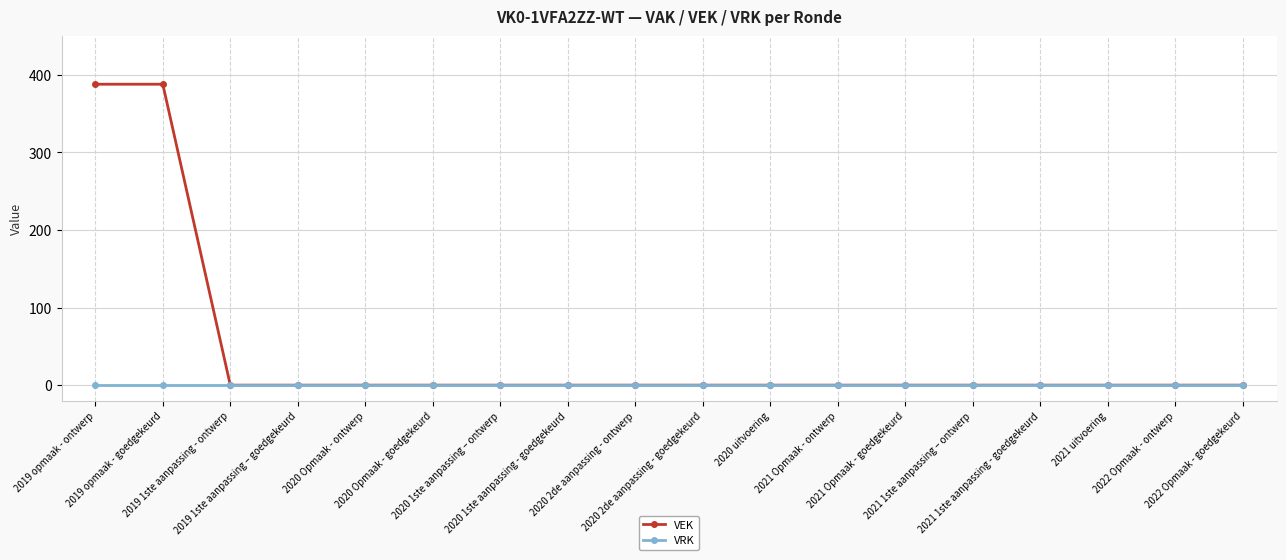

Which series has the widest spread of values?

VEK